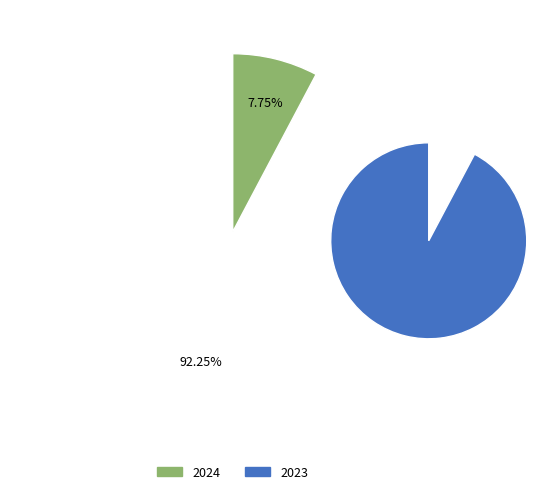

To the nearest percent, what portion does 2024 represent?

8%